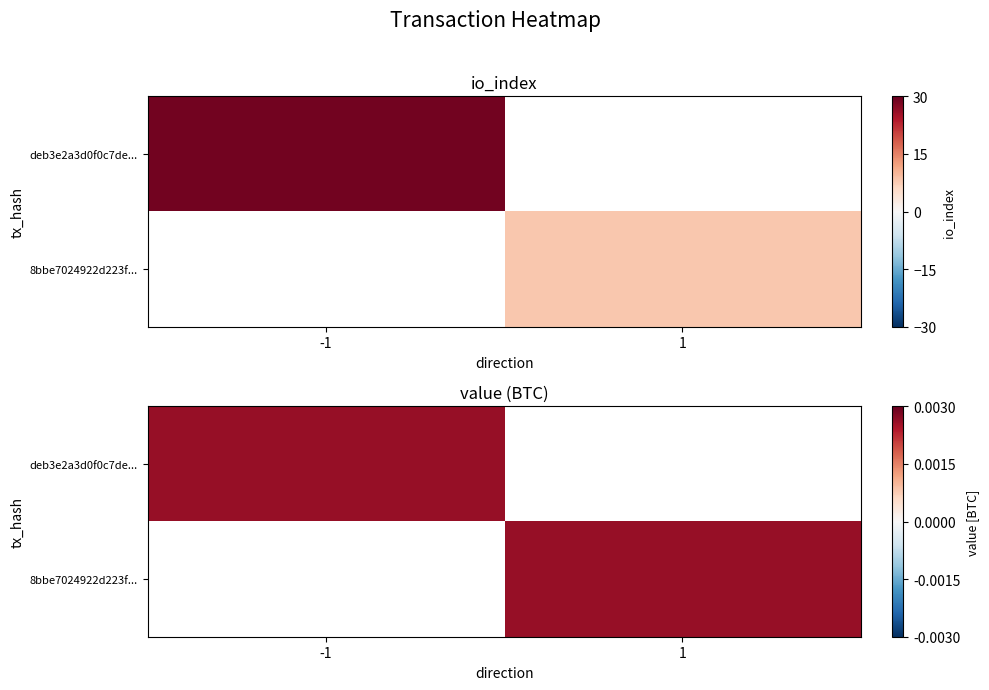

What is the maximum value shown in the chart?

29.0